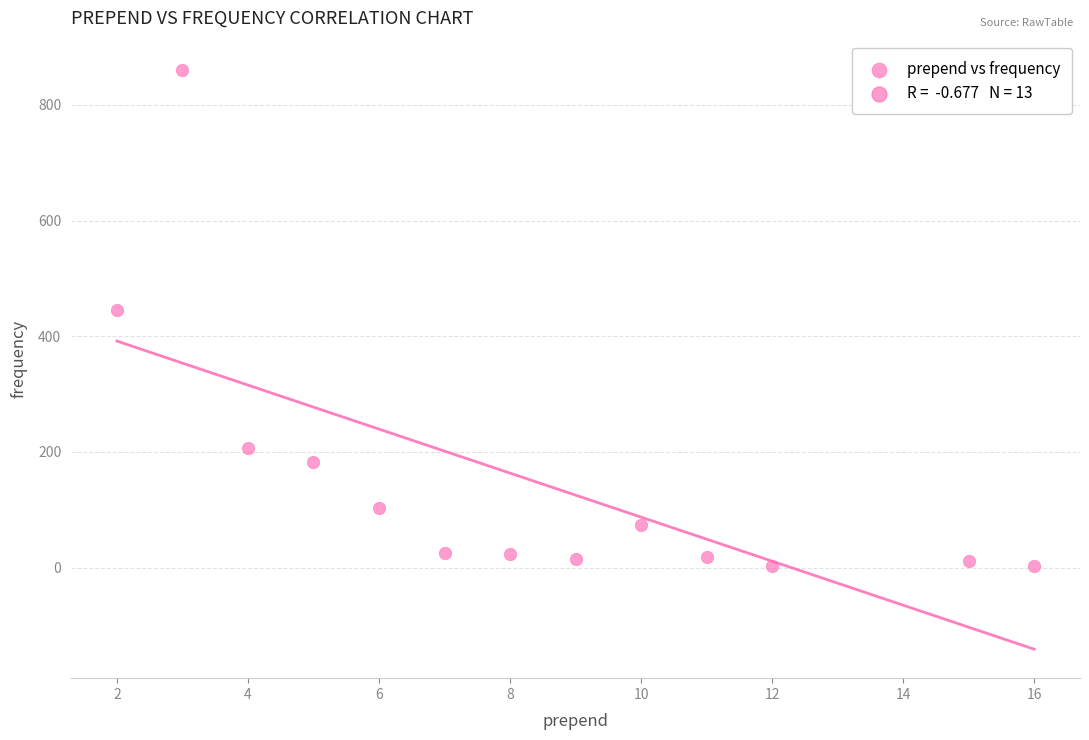

What is the range of X values (max minus min)?

14